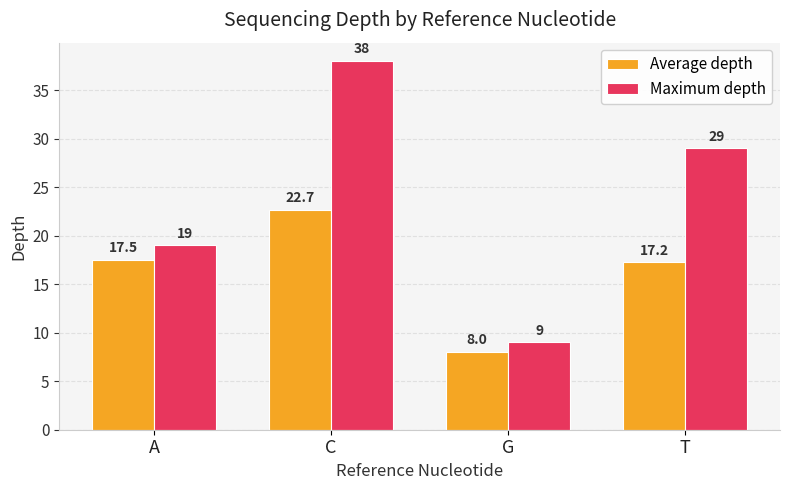

What is the label of the 4th bar from the right?

A